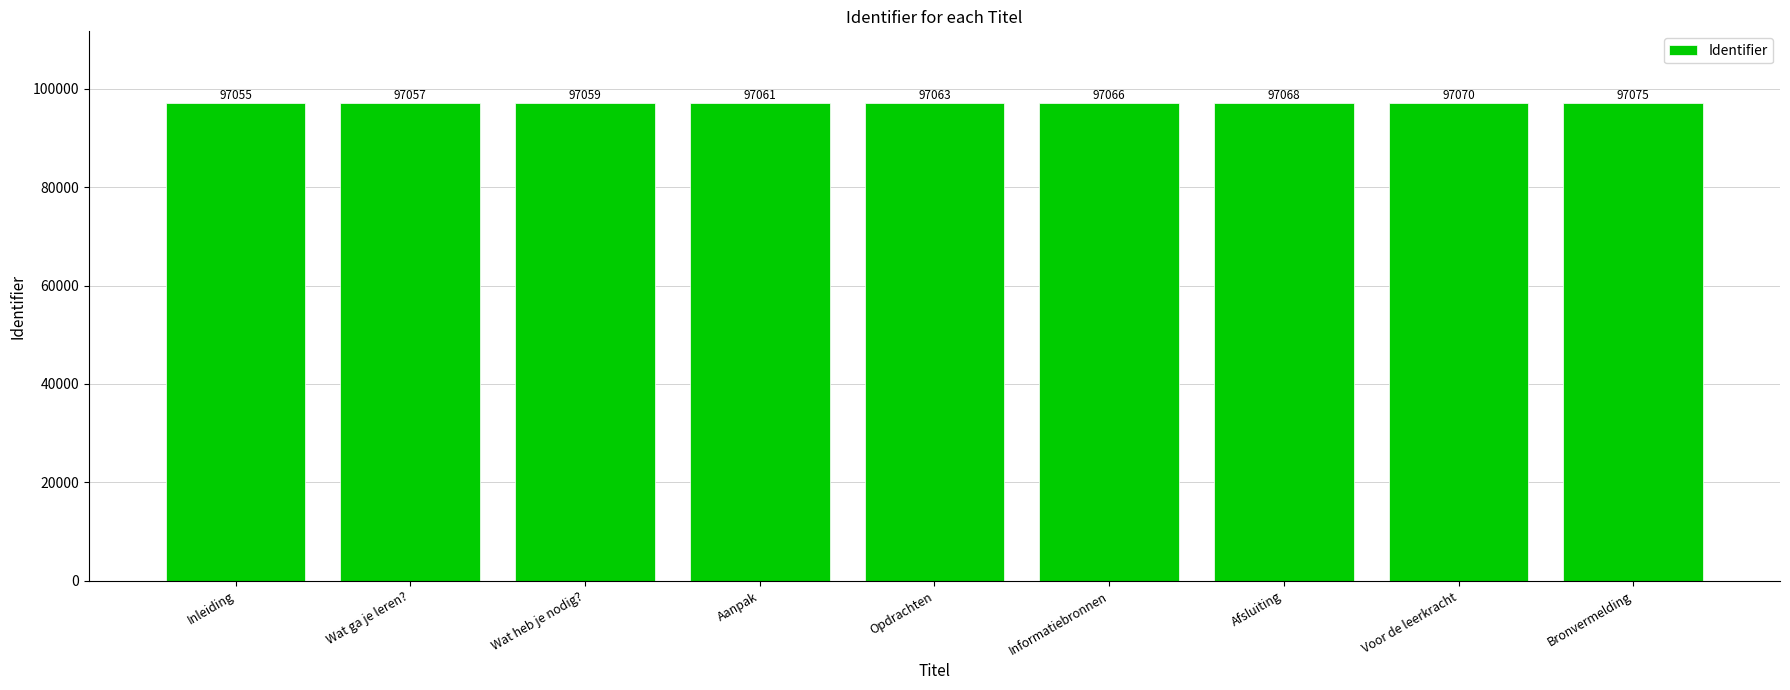

Reading left to right, list all the values displayed in this chart.

Inleiding=97055	Wat ga je leren?=97057	Wat heb je nodig?=97059	Aanpak=97061	Opdrachten=97063	Informatiebronnen=97066	Afsluiting=97068	Voor de leerkracht=97070	Bronvermelding=97075